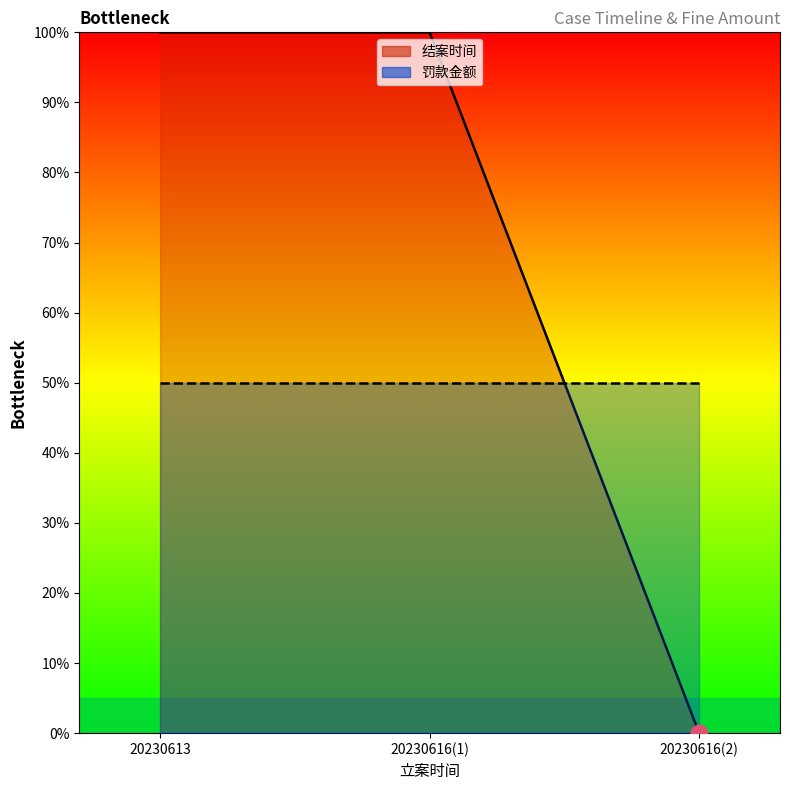

What is the spread (max minus min) of values at 20230616(2)?

50